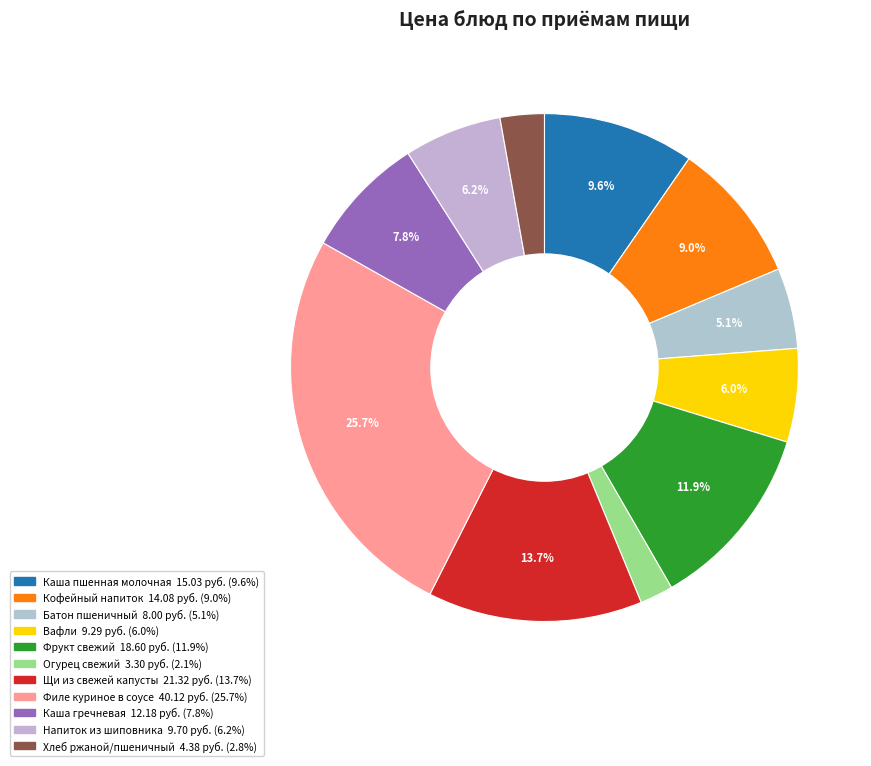

To the nearest percent, what portion does Хлеб ржаной/пшеничный represent?

3%